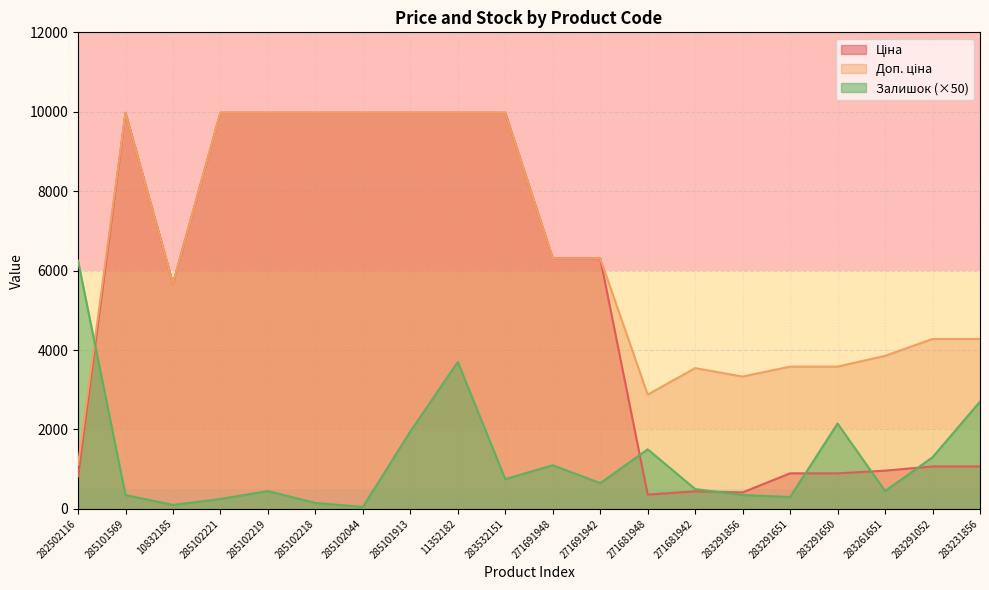

What is the difference between the second highest and minimum values in the Доп. ціна series?

8865.8